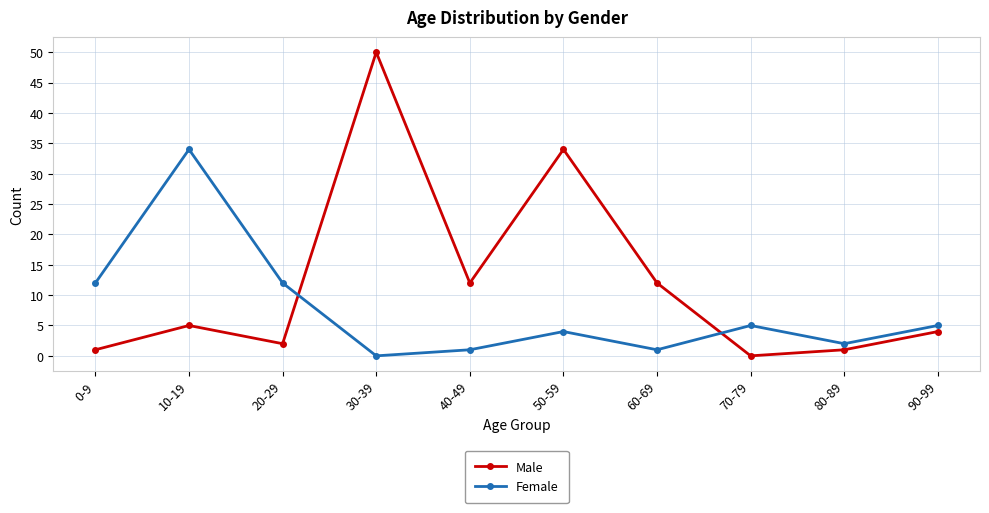

The Male series shows 8 at 10-19. True or false?

False